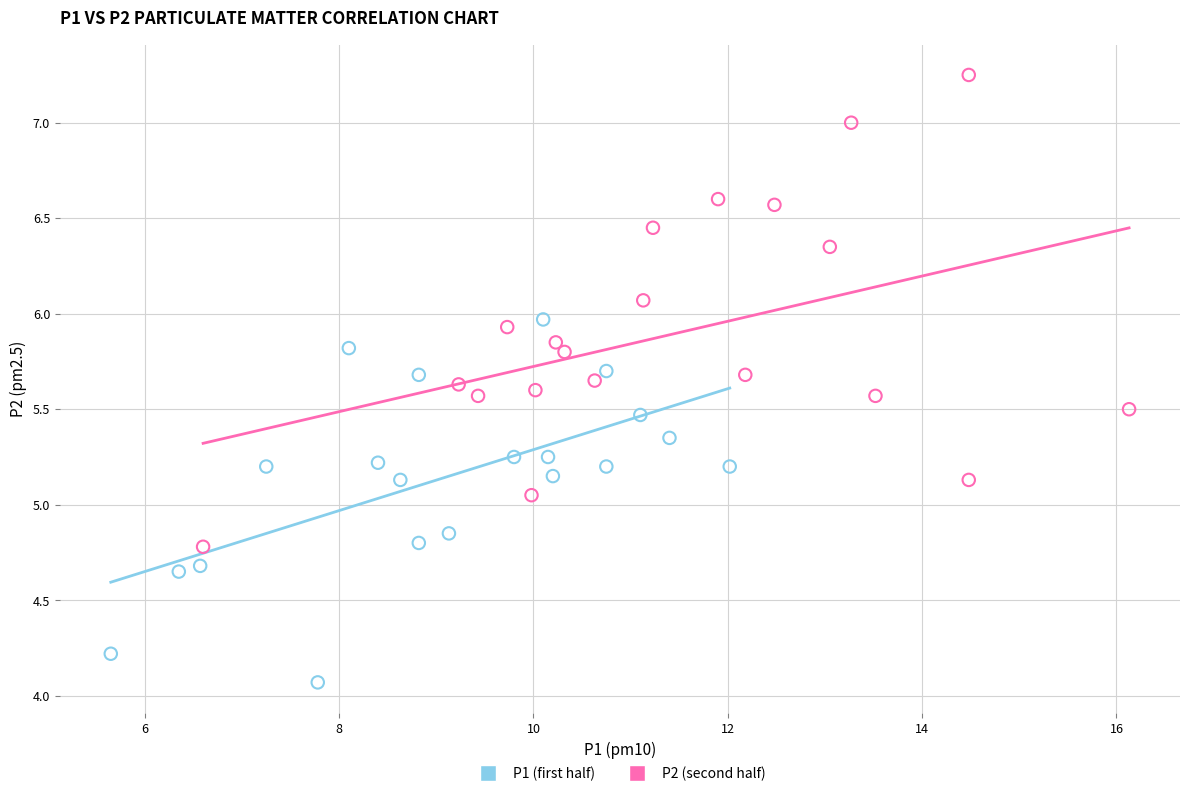

Which series reaches the maximum Y coordinate?

P2 (second half)